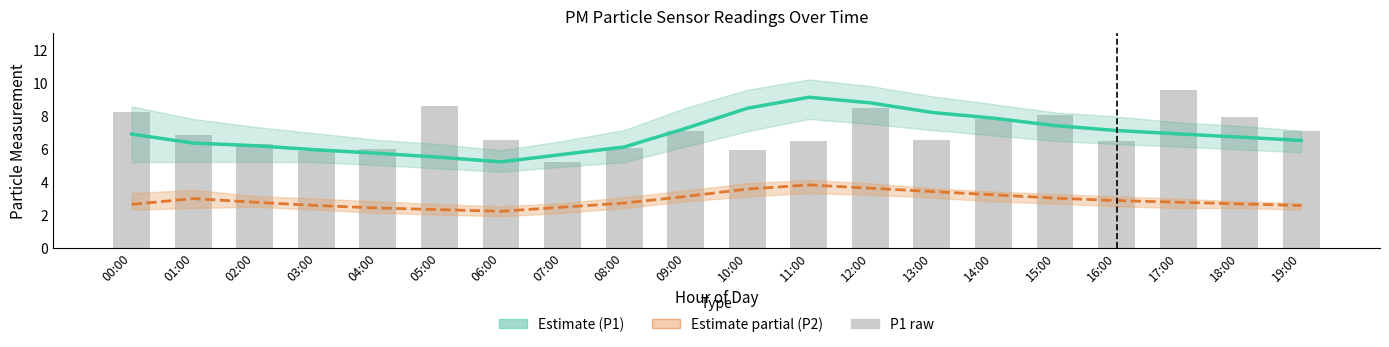

What is the sum of all P2 (Partial Estimate) values?

57.4